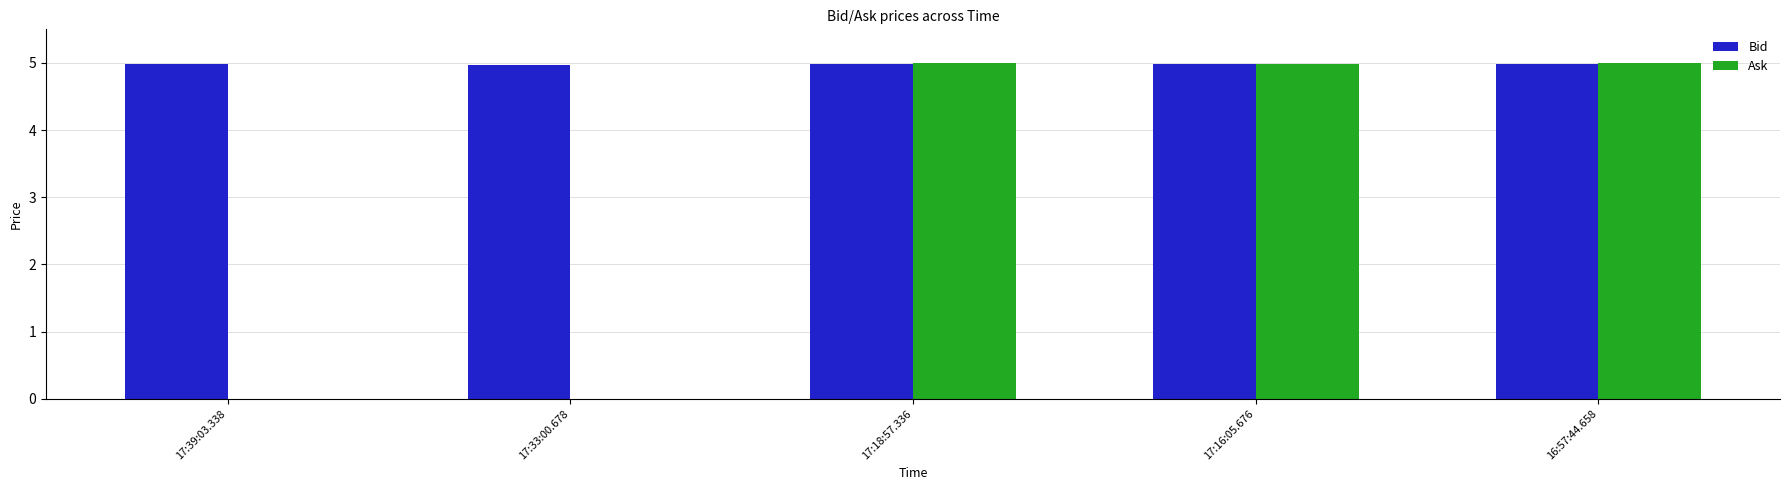

What is the sum of all Bid values?

24.9